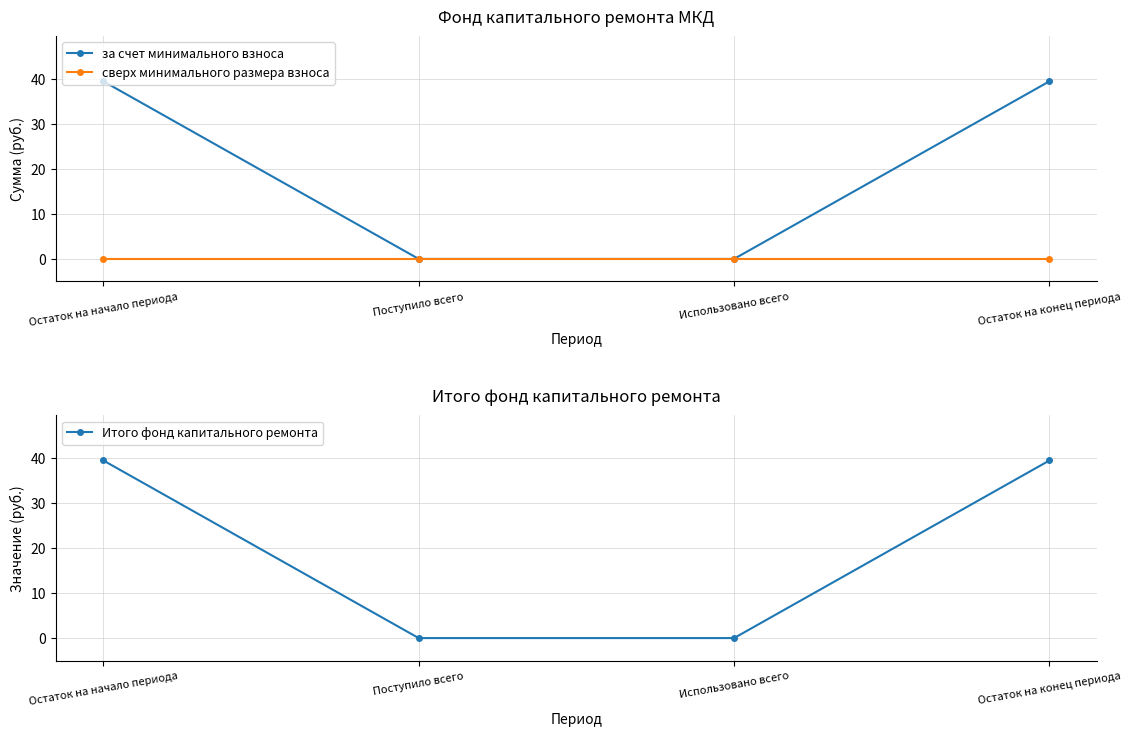

Is it true that за счет минимального взноса equals 53.7 at Остаток на начало периода?

False